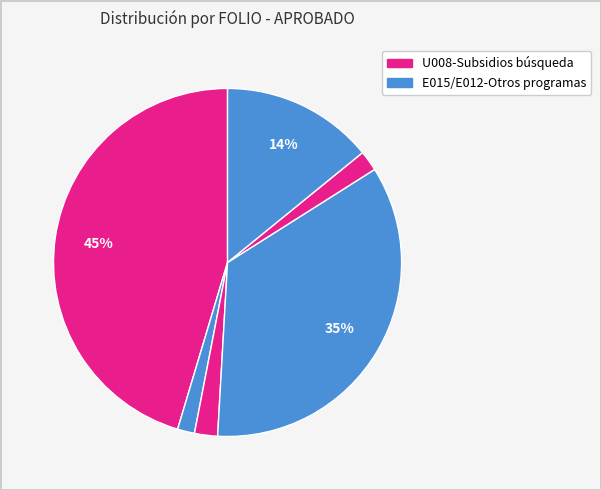

To the nearest percent, what is the average slice percentage?

17%